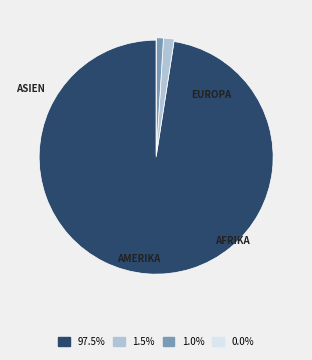

Is there any slice that represents more than half of the pie?

Yes